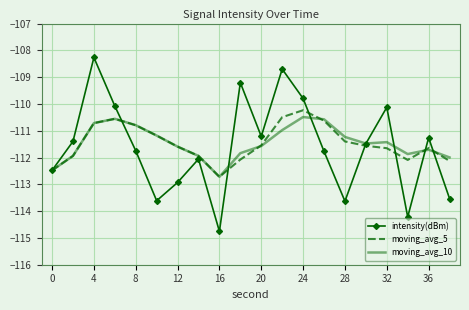

What is the maximum value for moving_avg_5?

-110.2